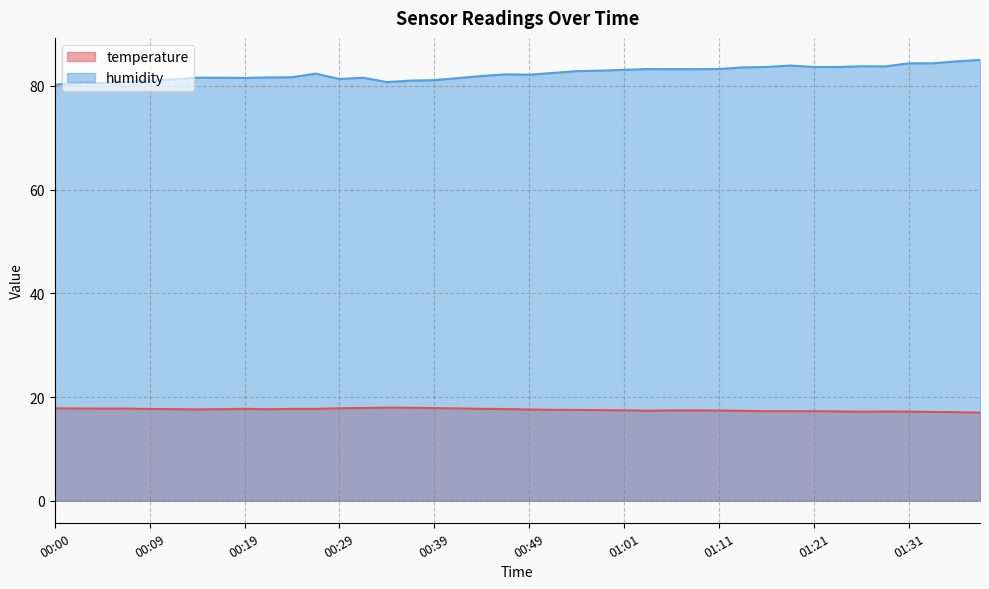

True or false: humidity has a value of 83.8 at 01:26.

True